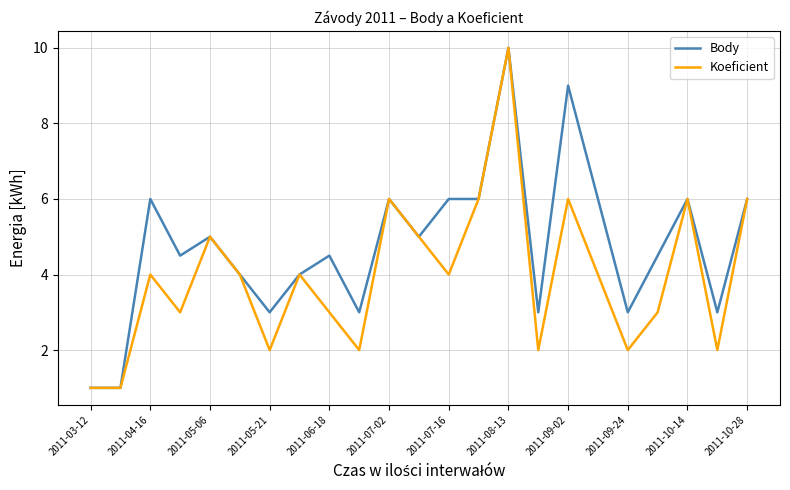

List the series in order of their overall mean, lowest first.

Koeficient, Body